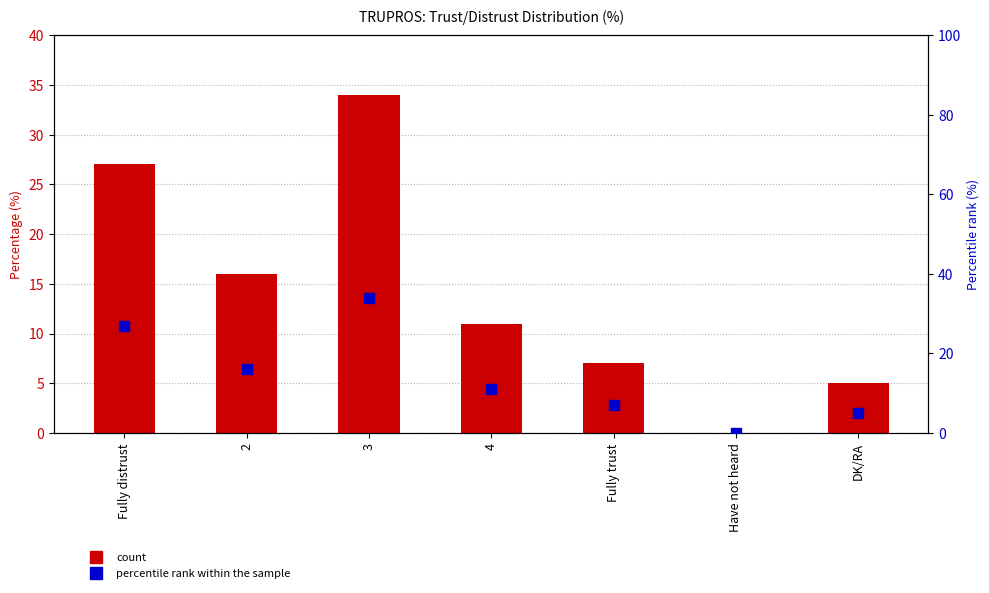

Which series has the largest total across all categories?

count